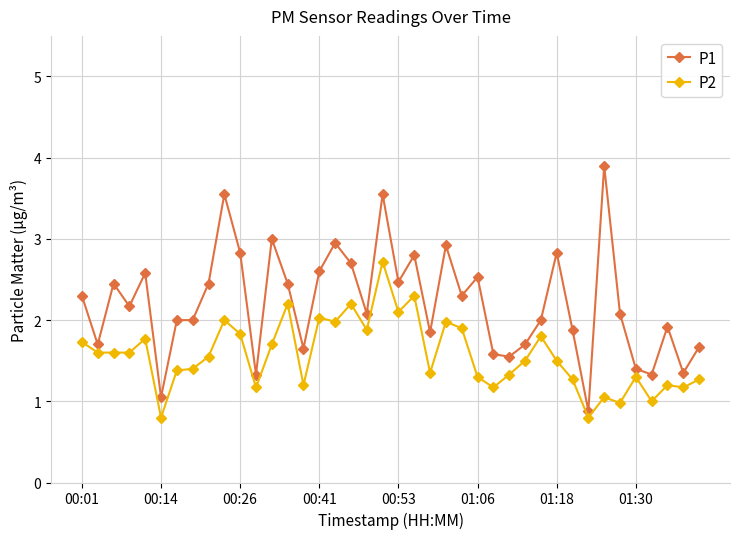

True or false: P2 and P1 intersect in this chart.

False